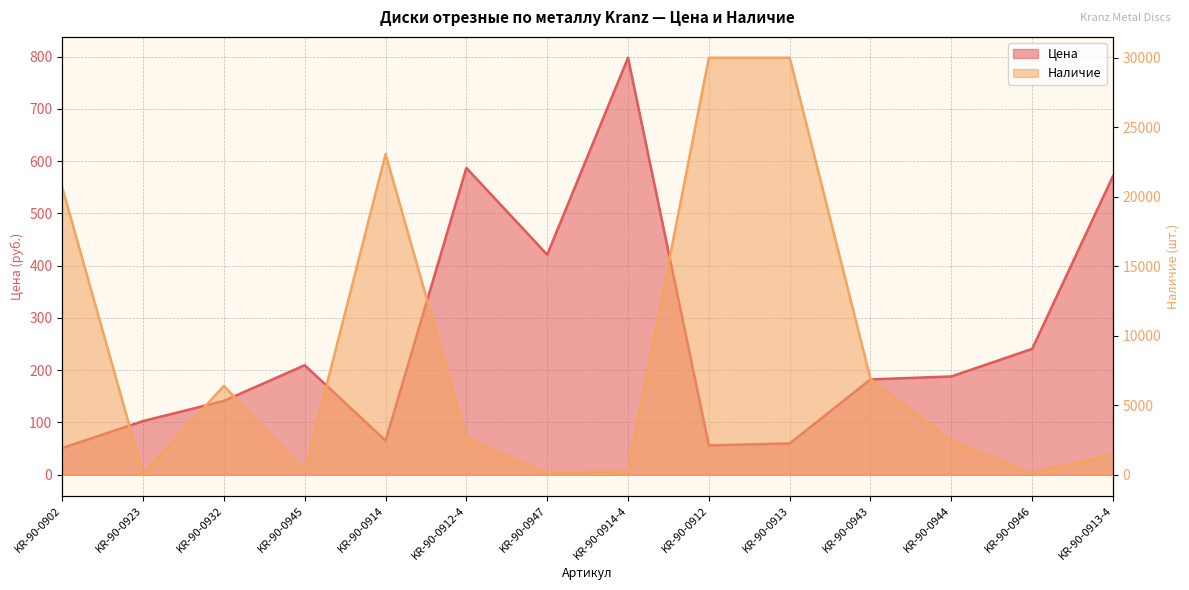

Is it true that the value at KR-90-0912-4 is 587.0?

True